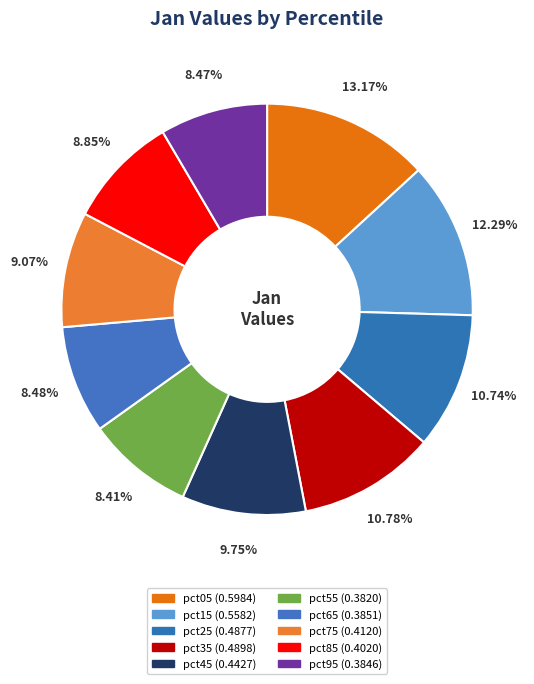

What percentage is NOT represented by pct55?

91.6%